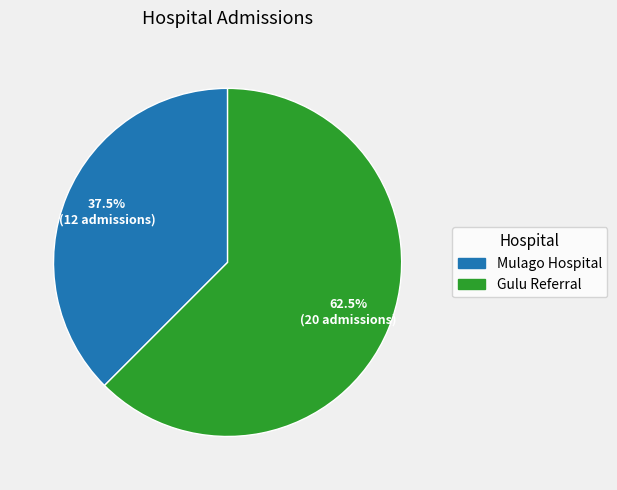

Between Gulu Referral and Mulago Hospital, which is larger?

Gulu Referral